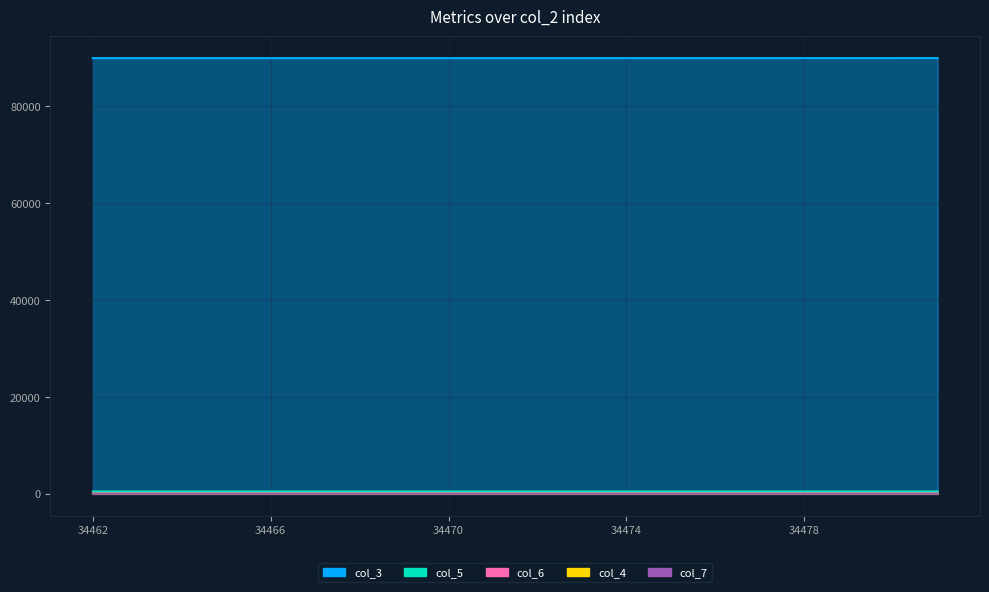

What is the highest value of the col_3 series?

90000.0